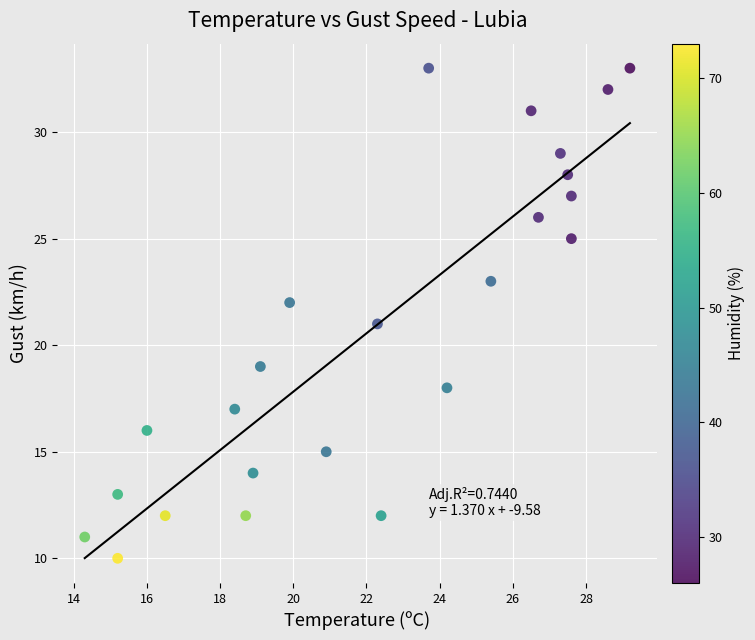

What is the range of Y values (max minus min)?

23